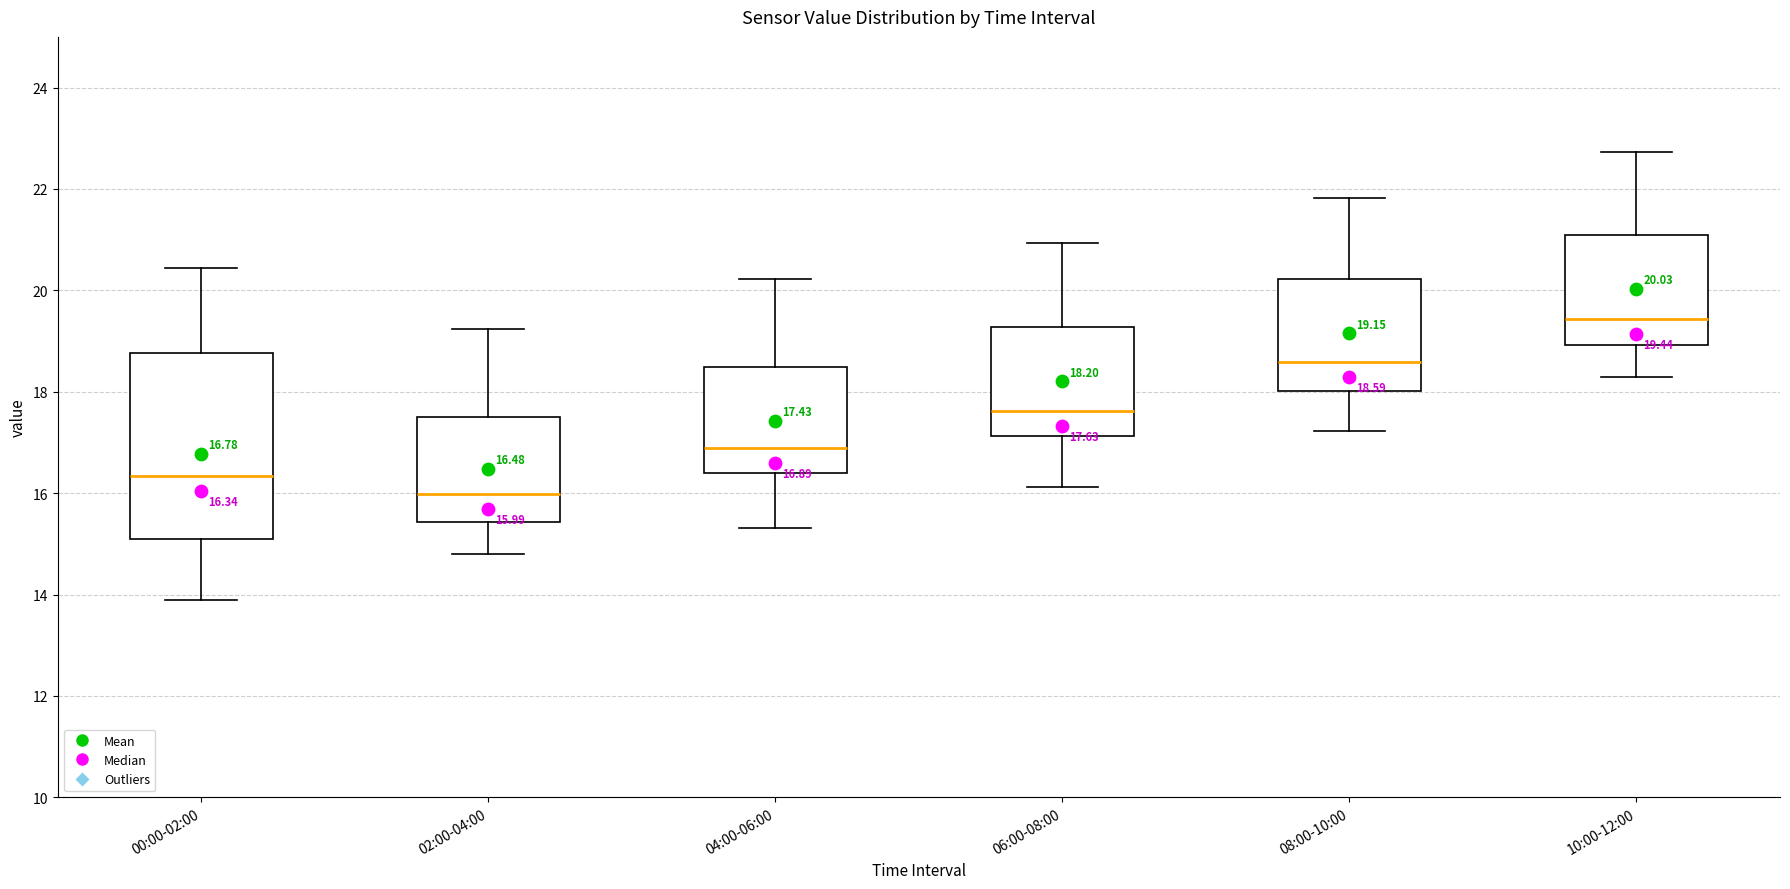

Which box's median line is the lowest?

02:00-04:00